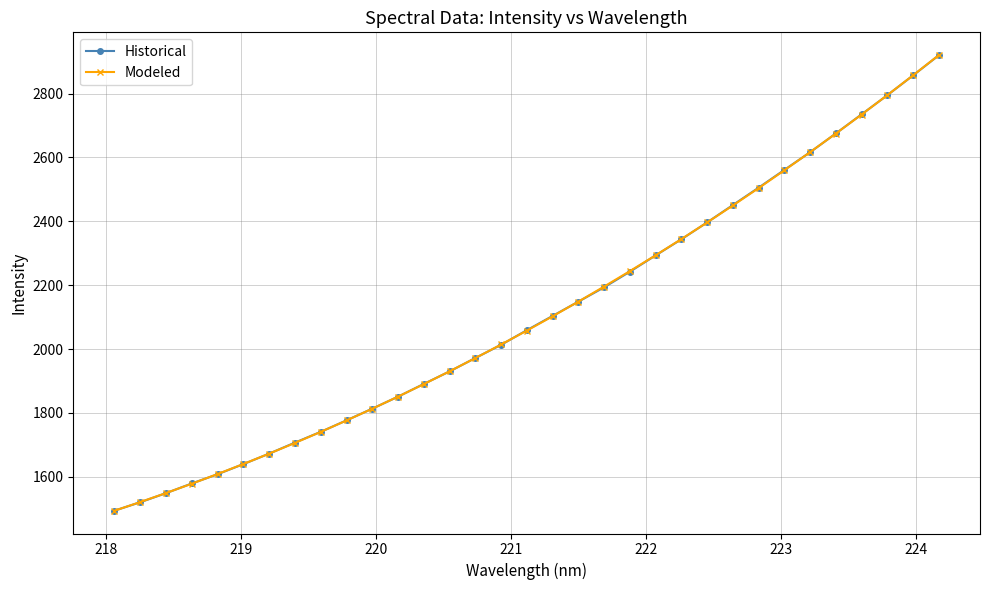

True or false: Modeled has more than 2 points higher than both neighbors.

False